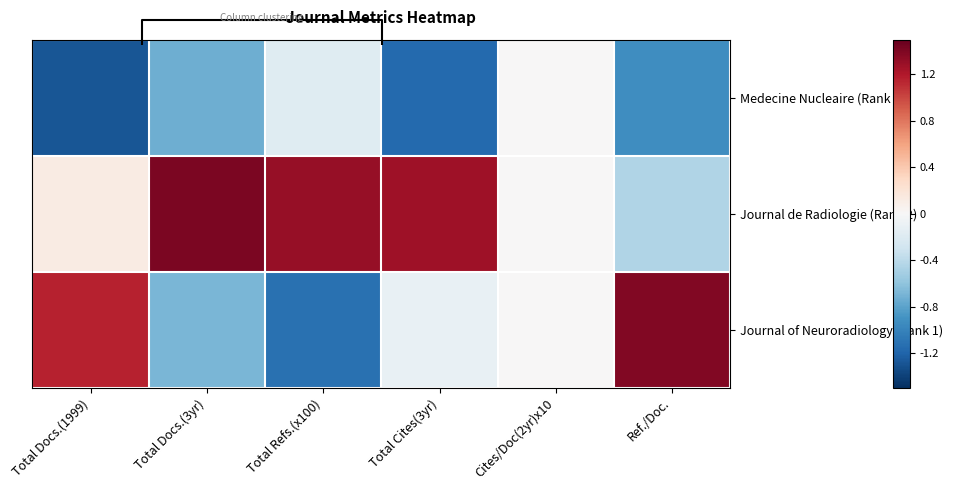

What is the minimum value shown in the chart?

-1.3